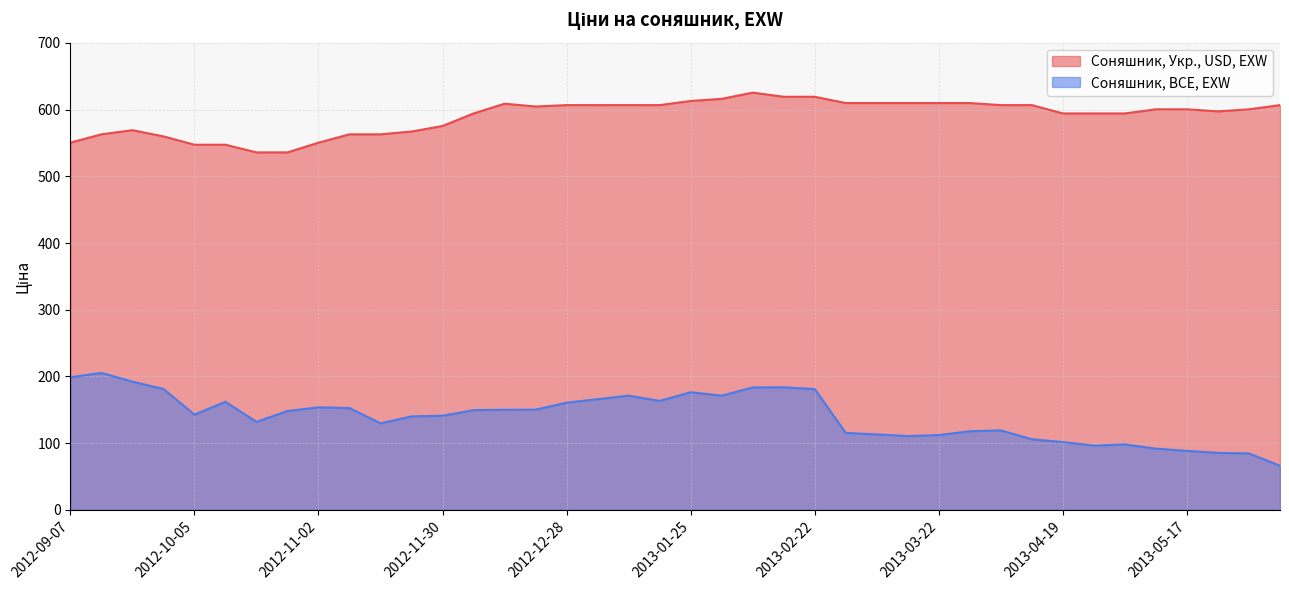

Reading left to right, transcribe all the data shown in this chart.

Соняшник, Укр., USD, EXW: 2012-09-07=550.5	2012-09-14=563.0	2012-09-21=569.2	2012-09-28=559.9	2012-10-05=547.4	2012-10-12=547.4	2012-10-19=535.9	2012-10-26=535.9	2012-11-02=550.5	2012-11-09=563.0	2012-11-16=563.0	2012-11-23=567.2	2012-11-30=575.5	2012-12-07=594.3	2012-12-14=608.9	2012-12-21=604.7	2012-12-28=606.8	2013-01-04=606.8	2013-01-11=606.8	2013-01-18=606.8	2013-01-25=613.0	2013-02-01=616.2	2013-02-08=625.5	2013-02-15=619.3	2013-02-22=619.3	2013-03-01=609.9	2013-03-08=609.9	2013-03-15=609.9	2013-03-22=609.9	2013-03-29=609.9	2013-04-05=606.8	2013-04-12=606.8	2013-04-19=594.3	2013-04-26=594.3	2013-05-03=594.3	2013-05-10=600.5	2013-05-17=600.5	2013-05-24=597.4	2013-05-31=600.5	2013-06-07=606.8
Соняшник, BCE, EXW: 2012-09-07=198.7	2012-09-14=205.3	2012-09-21=192.2	2012-09-28=181.2	2012-10-05=142.7	2012-10-12=162.0	2012-10-19=131.9	2012-10-26=148.1	2012-11-02=153.7	2012-11-09=152.6	2012-11-16=129.7	2012-11-23=140.1	2012-11-30=141.1	2012-12-07=149.5	2012-12-14=150.0	2012-12-21=150.2	2012-12-28=160.7	2013-01-04=165.9	2013-01-11=171.2	2013-01-18=163.3	2013-01-25=176.3	2013-02-01=171.2	2013-02-08=183.5	2013-02-15=183.7	2013-02-22=181.0	2013-03-01=115.3	2013-03-08=113.1	2013-03-15=110.6	2013-03-22=112.1	2013-03-29=117.8	2013-04-05=119.1	2013-04-12=105.8	2013-04-19=101.6	2013-04-26=96.3	2013-05-03=98.1	2013-05-10=91.7	2013-05-17=88.4	2013-05-24=85.4	2013-05-31=84.6	2013-06-07=66.1